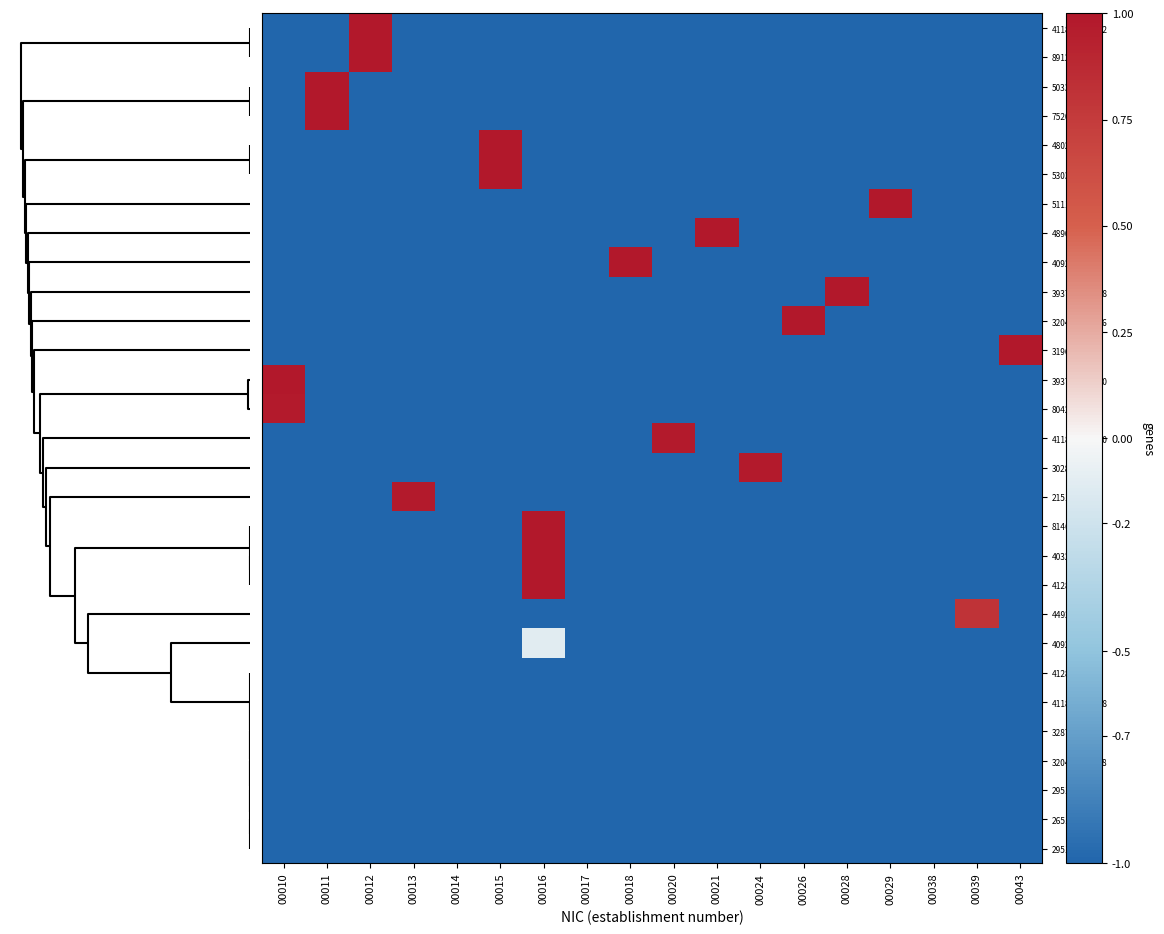

Reading left to right, what are all the values shown in this chart?

411898646_12: 00010=-1.0	00011=-1.0	00012=1.0	00013=-1.0	00014=-1.0	00015=-1.0	00016=-1.0	00017=-1.0	00018=-1.0	00020=-1.0	00021=-1.0	00024=-1.0	00026=-1.0	00028=-1.0	00029=-1.0	00038=-1.0	00039=-1.0	00043=-1.0
891291866: 00010=-1.0	00011=-1.0	00012=1.0	00013=-1.0	00014=-1.0	00015=-1.0	00016=-1.0	00017=-1.0	00018=-1.0	00020=-1.0	00021=-1.0	00024=-1.0	00026=-1.0	00028=-1.0	00029=-1.0	00038=-1.0	00039=-1.0	00043=-1.0
503314171: 00010=-1.0	00011=1.0	00012=-1.0	00013=-1.0	00014=-1.0	00015=-1.0	00016=-1.0	00017=-1.0	00018=-1.0	00020=-1.0	00021=-1.0	00024=-1.0	00026=-1.0	00028=-1.0	00029=-1.0	00038=-1.0	00039=-1.0	00043=-1.0
752048348: 00010=-1.0	00011=1.0	00012=-1.0	00013=-1.0	00014=-1.0	00015=-1.0	00016=-1.0	00017=-1.0	00018=-1.0	00020=-1.0	00021=-1.0	00024=-1.0	00026=-1.0	00028=-1.0	00029=-1.0	00038=-1.0	00039=-1.0	00043=-1.0
480205632: 00010=-1.0	00011=-1.0	00012=-1.0	00013=-1.0	00014=-1.0	00015=1.0	00016=-1.0	00017=-1.0	00018=-1.0	00020=-1.0	00021=-1.0	00024=-1.0	00026=-1.0	00028=-1.0	00029=-1.0	00038=-1.0	00039=-1.0	00043=-1.0
530373240: 00010=-1.0	00011=-1.0	00012=-1.0	00013=-1.0	00014=-1.0	00015=1.0	00016=-1.0	00017=-1.0	00018=-1.0	00020=-1.0	00021=-1.0	00024=-1.0	00026=-1.0	00028=-1.0	00029=-1.0	00038=-1.0	00039=-1.0	00043=-1.0
511102279: 00010=-1.0	00011=-1.0	00012=-1.0	00013=-1.0	00014=-1.0	00015=-1.0	00016=-1.0	00017=-1.0	00018=-1.0	00020=-1.0	00021=-1.0	00024=-1.0	00026=-1.0	00028=-1.0	00029=1.0	00038=-1.0	00039=-1.0	00043=-1.0
489070979: 00010=-1.0	00011=-1.0	00012=-1.0	00013=-1.0	00014=-1.0	00015=-1.0	00016=-1.0	00017=-1.0	00018=-1.0	00020=-1.0	00021=1.0	00024=-1.0	00026=-1.0	00028=-1.0	00029=-1.0	00038=-1.0	00039=-1.0	00043=-1.0
409288545: 00010=-1.0	00011=-1.0	00012=-1.0	00013=-1.0	00014=-1.0	00015=-1.0	00016=-1.0	00017=-1.0	00018=1.0	00020=-1.0	00021=-1.0	00024=-1.0	00026=-1.0	00028=-1.0	00029=-1.0	00038=-1.0	00039=-1.0	00043=-1.0
393737796_28: 00010=-1.0	00011=-1.0	00012=-1.0	00013=-1.0	00014=-1.0	00015=-1.0	00016=-1.0	00017=-1.0	00018=-1.0	00020=-1.0	00021=-1.0	00024=-1.0	00026=-1.0	00028=1.0	00029=-1.0	00038=-1.0	00039=-1.0	00043=-1.0
320462153_26: 00010=-1.0	00011=-1.0	00012=-1.0	00013=-1.0	00014=-1.0	00015=-1.0	00016=-1.0	00017=-1.0	00018=-1.0	00020=-1.0	00021=-1.0	00024=-1.0	00026=1.0	00028=-1.0	00029=-1.0	00038=-1.0	00039=-1.0	00043=-1.0
319620860: 00010=-1.0	00011=-1.0	00012=-1.0	00013=-1.0	00014=-1.0	00015=-1.0	00016=-1.0	00017=-1.0	00018=-1.0	00020=-1.0	00021=-1.0	00024=-1.0	00026=-1.0	00028=-1.0	00029=-1.0	00038=-1.0	00039=-1.0	00043=1.0
393737796_10: 00010=1.0	00011=-1.0	00012=-1.0	00013=-1.0	00014=-1.0	00015=-1.0	00016=-1.0	00017=-1.0	00018=-1.0	00020=-1.0	00021=-1.0	00024=-1.0	00026=-1.0	00028=-1.0	00029=-1.0	00038=-1.0	00039=-1.0	00043=-1.0
804208643: 00010=1.0	00011=-1.0	00012=-1.0	00013=-1.0	00014=-1.0	00015=-1.0	00016=-1.0	00017=-1.0	00018=-1.0	00020=-1.0	00021=-1.0	00024=-1.0	00026=-1.0	00028=-1.0	00029=-1.0	00038=-1.0	00039=-1.0	00043=-1.0
411898646_20: 00010=-1.0	00011=-1.0	00012=-1.0	00013=-1.0	00014=-1.0	00015=-1.0	00016=-1.0	00017=-1.0	00018=-1.0	00020=1.0	00021=-1.0	00024=-1.0	00026=-1.0	00028=-1.0	00029=-1.0	00038=-1.0	00039=-1.0	00043=-1.0
302874516: 00010=-1.0	00011=-1.0	00012=-1.0	00013=-1.0	00014=-1.0	00015=-1.0	00016=-1.0	00017=-1.0	00018=-1.0	00020=-1.0	00021=-1.0	00024=1.0	00026=-1.0	00028=-1.0	00029=-1.0	00038=-1.0	00039=-1.0	00043=-1.0
215100363: 00010=-1.0	00011=-1.0	00012=-1.0	00013=1.0	00014=-1.0	00015=-1.0	00016=-1.0	00017=-1.0	00018=-1.0	00020=-1.0	00021=-1.0	00024=-1.0	00026=-1.0	00028=-1.0	00029=-1.0	00038=-1.0	00039=-1.0	00043=-1.0
814638003: 00010=-1.0	00011=-1.0	00012=-1.0	00013=-1.0	00014=-1.0	00015=-1.0	00016=1.0	00017=-1.0	00018=-1.0	00020=-1.0	00021=-1.0	00024=-1.0	00026=-1.0	00028=-1.0	00029=-1.0	00038=-1.0	00039=-1.0	00043=-1.0
403265184: 00010=-1.0	00011=-1.0	00012=-1.0	00013=-1.0	00014=-1.0	00015=-1.0	00016=1.0	00017=-1.0	00018=-1.0	00020=-1.0	00021=-1.0	00024=-1.0	00026=-1.0	00028=-1.0	00029=-1.0	00038=-1.0	00039=-1.0	00043=-1.0
412811457: 00010=-1.0	00011=-1.0	00012=-1.0	00013=-1.0	00014=-1.0	00015=-1.0	00016=1.0	00017=-1.0	00018=-1.0	00020=-1.0	00021=-1.0	00024=-1.0	00026=-1.0	00028=-1.0	00029=-1.0	00038=-1.0	00039=-1.0	00043=-1.0
449297480: 00010=-1.0	00011=-1.0	00012=-1.0	00013=-1.0	00014=-1.0	00015=-1.0	00016=-1.0	00017=-1.0	00018=-1.0	00020=-1.0	00021=-1.0	00024=-1.0	00026=-1.0	00028=-1.0	00029=-1.0	00038=-1.0	00039=0.8	00043=-1.0
409287778: 00010=-1.0	00011=-1.0	00012=-1.0	00013=-1.0	00014=-1.0	00015=-1.0	00016=-0.1	00017=-1.0	00018=-1.0	00020=-1.0	00021=-1.0	00024=-1.0	00026=-1.0	00028=-1.0	00029=-1.0	00038=-1.0	00039=-1.0	00043=-1.0
412811440: 00010=-1.0	00011=-1.0	00012=-1.0	00013=-1.0	00014=-1.0	00015=-1.0	00016=-1.0	00017=-1.0	00018=-1.0	00020=-1.0	00021=-1.0	00024=-1.0	00026=-1.0	00028=-1.0	00029=-1.0	00038=-1.0	00039=-1.0	00043=-1.0
411898646_38: 00010=-1.0	00011=-1.0	00012=-1.0	00013=-1.0	00014=-1.0	00015=-1.0	00016=-1.0	00017=-1.0	00018=-1.0	00020=-1.0	00021=-1.0	00024=-1.0	00026=-1.0	00028=-1.0	00029=-1.0	00038=-1.0	00039=-1.0	00043=-1.0
328702881: 00010=-1.0	00011=-1.0	00012=-1.0	00013=-1.0	00014=-1.0	00015=-1.0	00016=-1.0	00017=-1.0	00018=-1.0	00020=-1.0	00021=-1.0	00024=-1.0	00026=-1.0	00028=-1.0	00029=-1.0	00038=-1.0	00039=-1.0	00043=-1.0
320462153_18: 00010=-1.0	00011=-1.0	00012=-1.0	00013=-1.0	00014=-1.0	00015=-1.0	00016=-1.0	00017=-1.0	00018=-1.0	00020=-1.0	00021=-1.0	00024=-1.0	00026=-1.0	00028=-1.0	00029=-1.0	00038=-1.0	00039=-1.0	00043=-1.0
295108179: 00010=-1.0	00011=-1.0	00012=-1.0	00013=-1.0	00014=-1.0	00015=-1.0	00016=-1.0	00017=-1.0	00018=-1.0	00020=-1.0	00021=-1.0	00024=-1.0	00026=-1.0	00028=-1.0	00029=-1.0	00038=-1.0	00039=-1.0	00043=-1.0
265100370: 00010=-1.0	00011=-1.0	00012=-1.0	00013=-1.0	00014=-1.0	00015=-1.0	00016=-1.0	00017=-1.0	00018=-1.0	00020=-1.0	00021=-1.0	00024=-1.0	00026=-1.0	00028=-1.0	00029=-1.0	00038=-1.0	00039=-1.0	00043=-1.0
295102008: 00010=-1.0	00011=-1.0	00012=-1.0	00013=-1.0	00014=-1.0	00015=-1.0	00016=-1.0	00017=-1.0	00018=-1.0	00020=-1.0	00021=-1.0	00024=-1.0	00026=-1.0	00028=-1.0	00029=-1.0	00038=-1.0	00039=-1.0	00043=-1.0